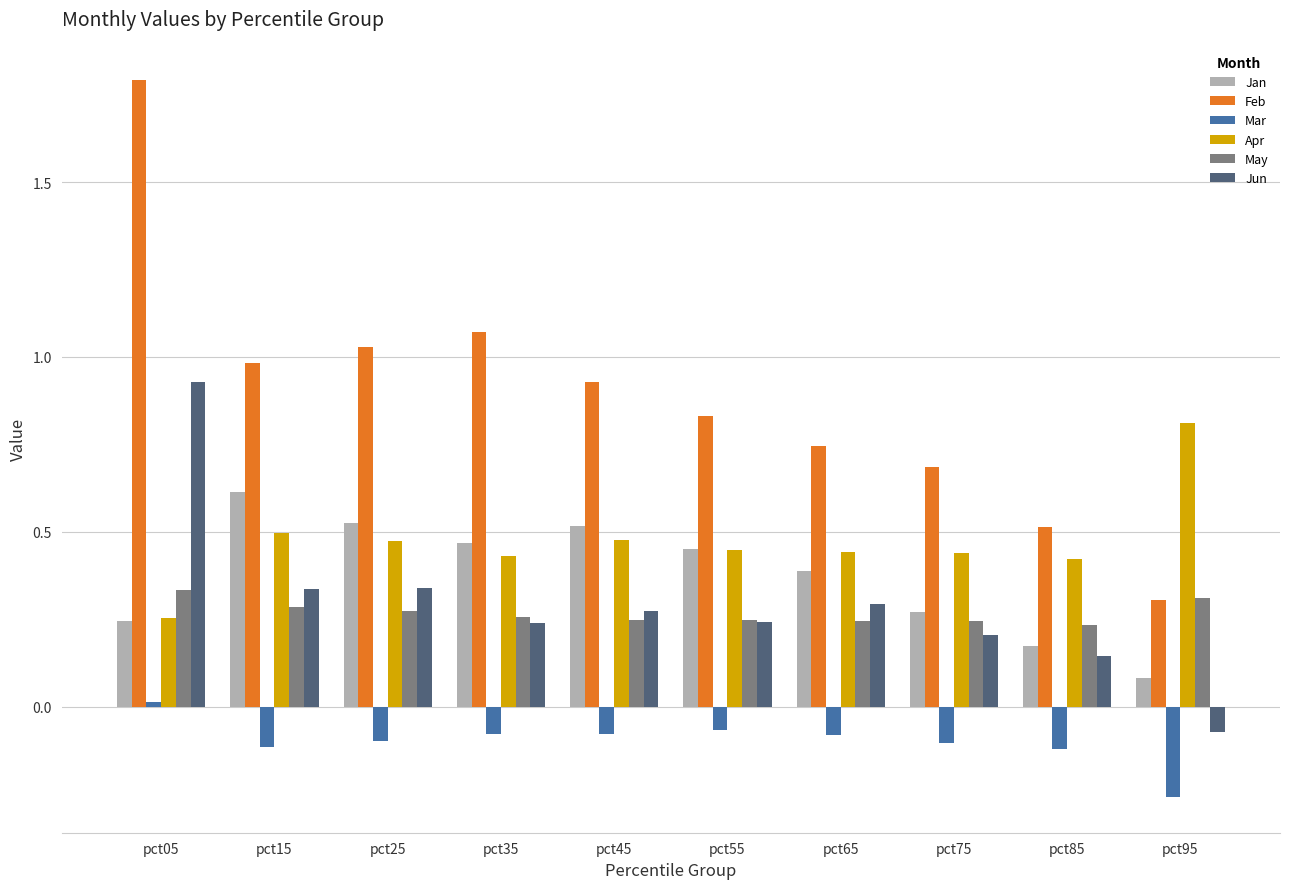

What is the total value across all series at pct15?

2.6